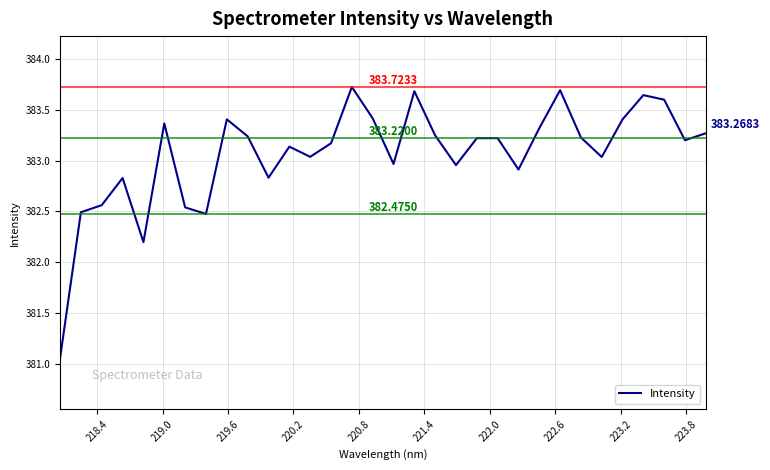

What is the difference between the maximum and minimum values?

2.7